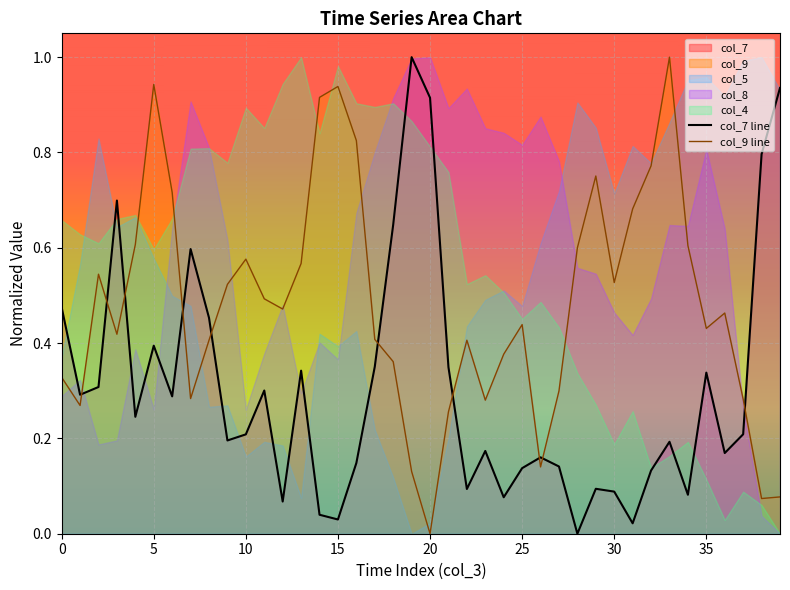

At how many categories does at least one series exceed 0?

40